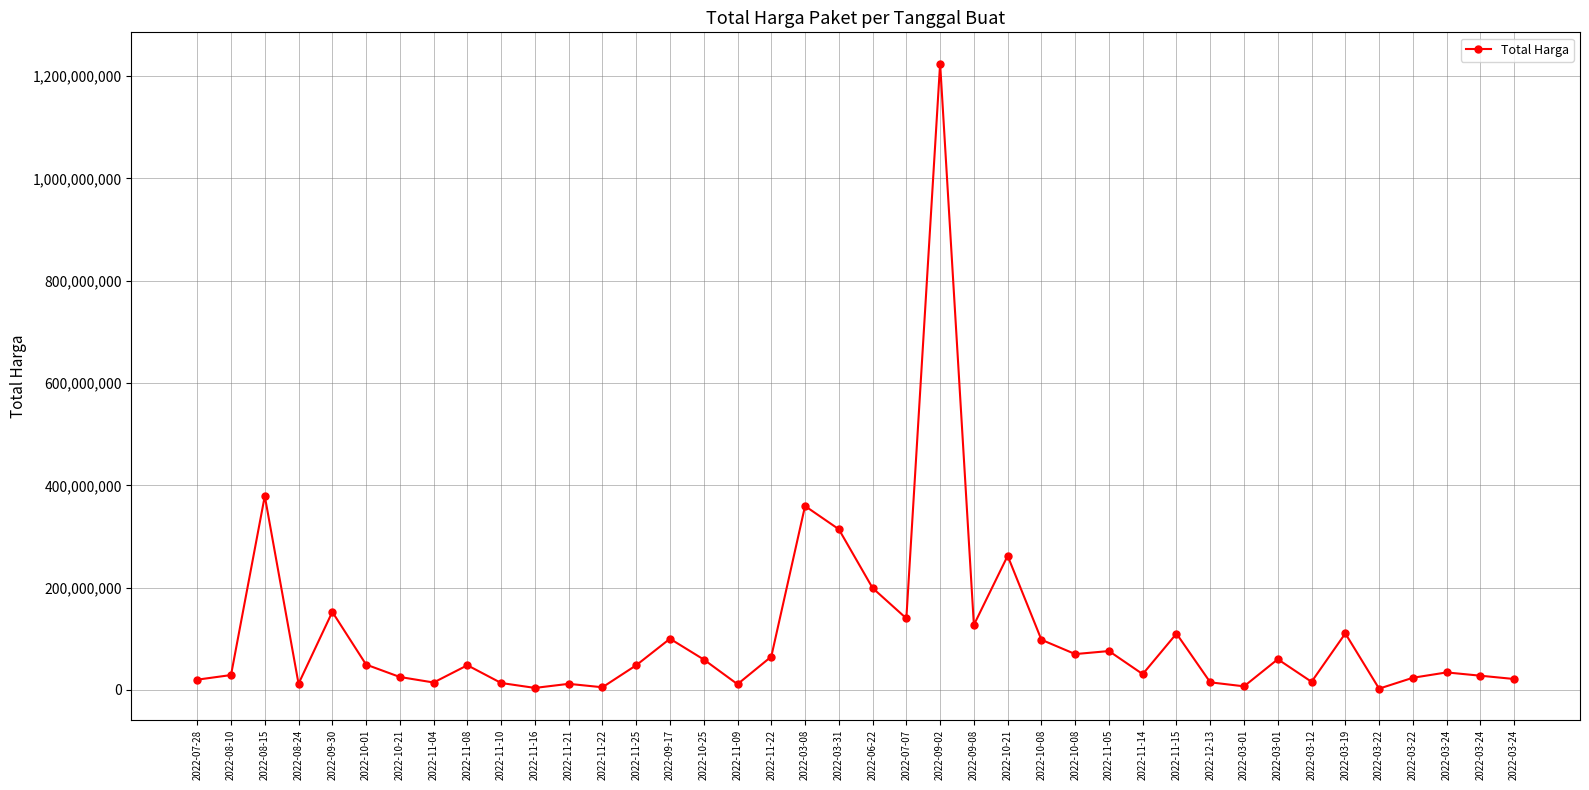

How many data points does each series have?

40